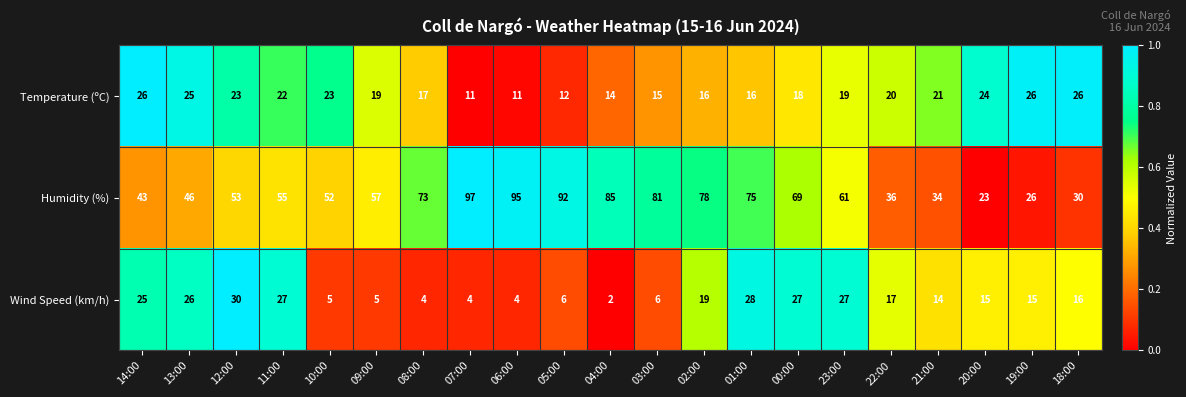

Which category has the highest value in the Humidity (%) series?

07:00